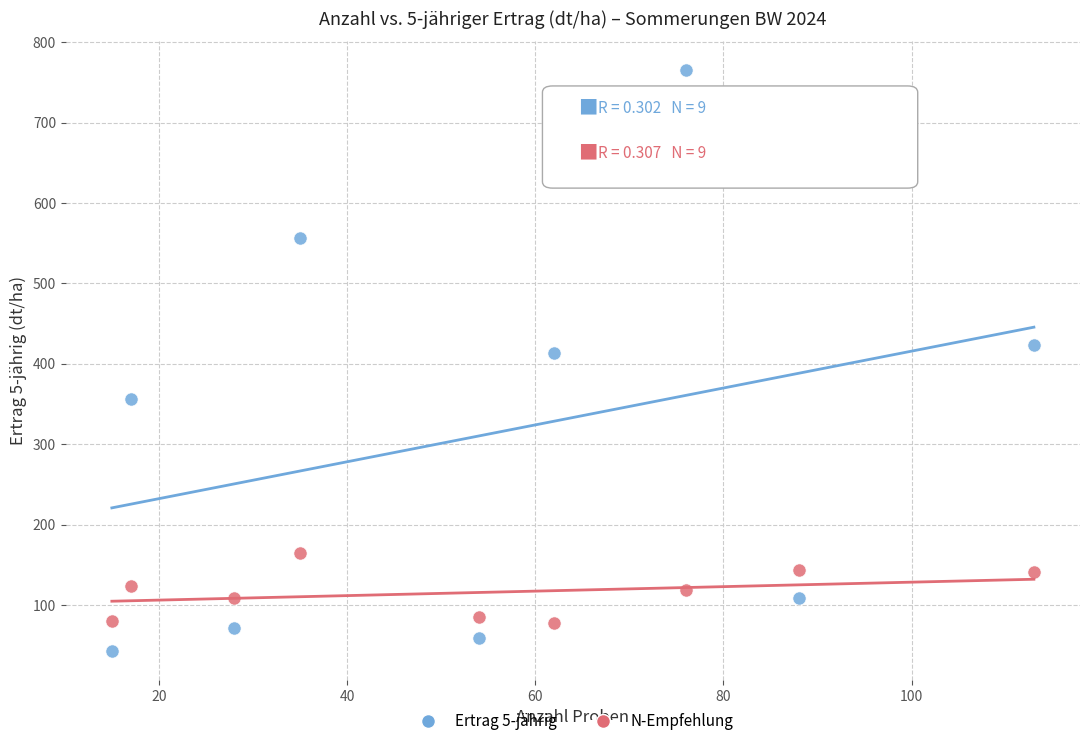

In the Ertrag 5-jährig series, what Y value is closest to 404?

413